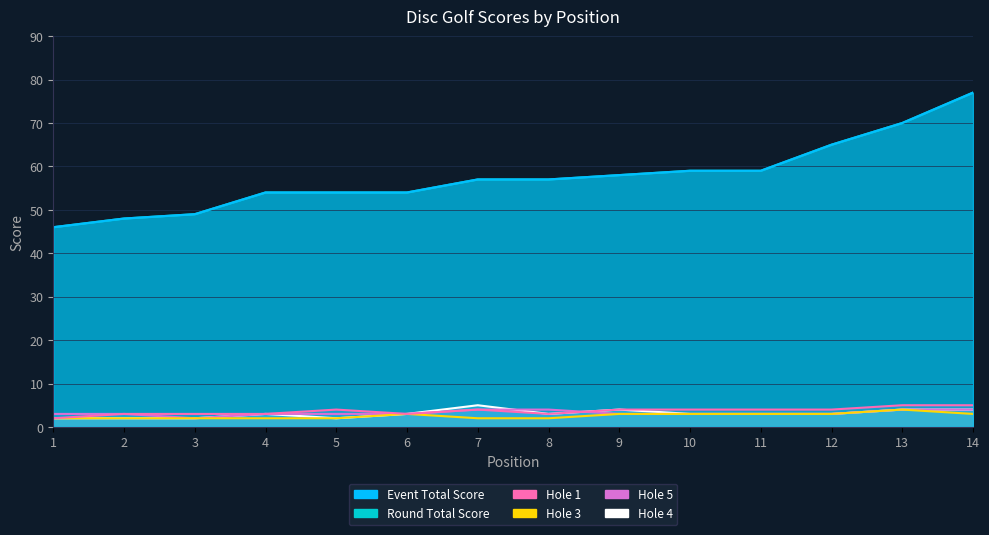

True or false: hole_4 has more than 2 interior local peaks.

True